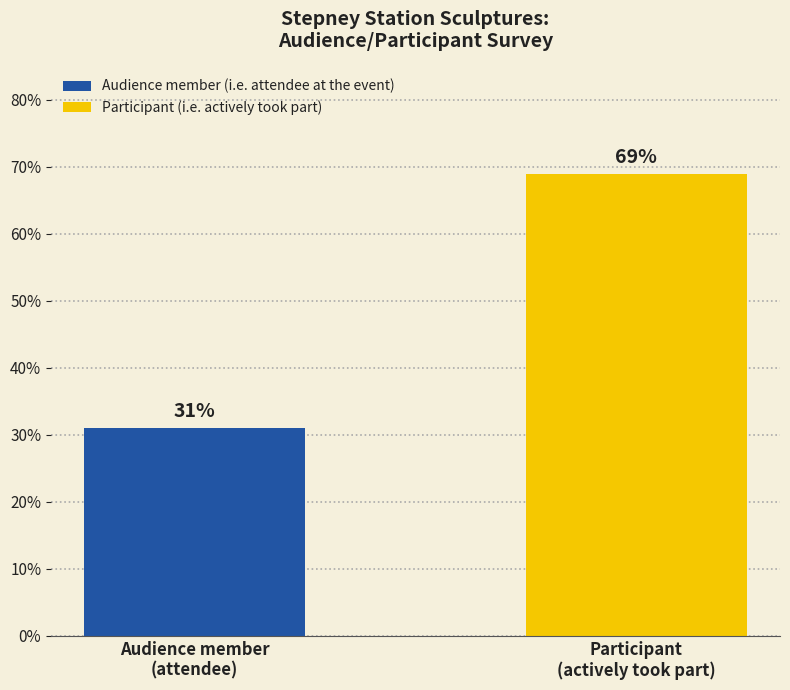

What is the change in value from Audience member
(attendee) to Participant
(actively took part)?

+38